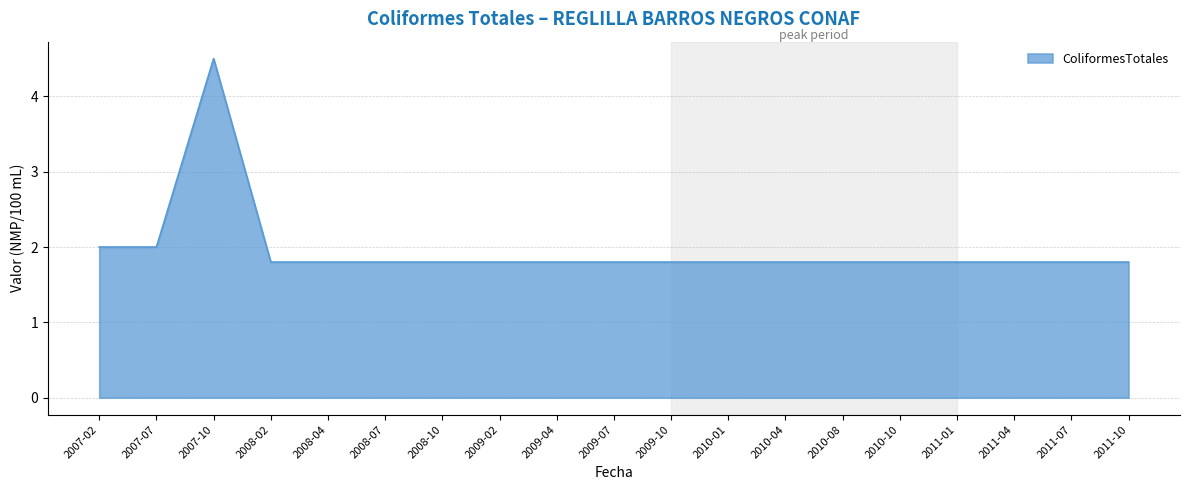

How many series are shown in this chart?

1